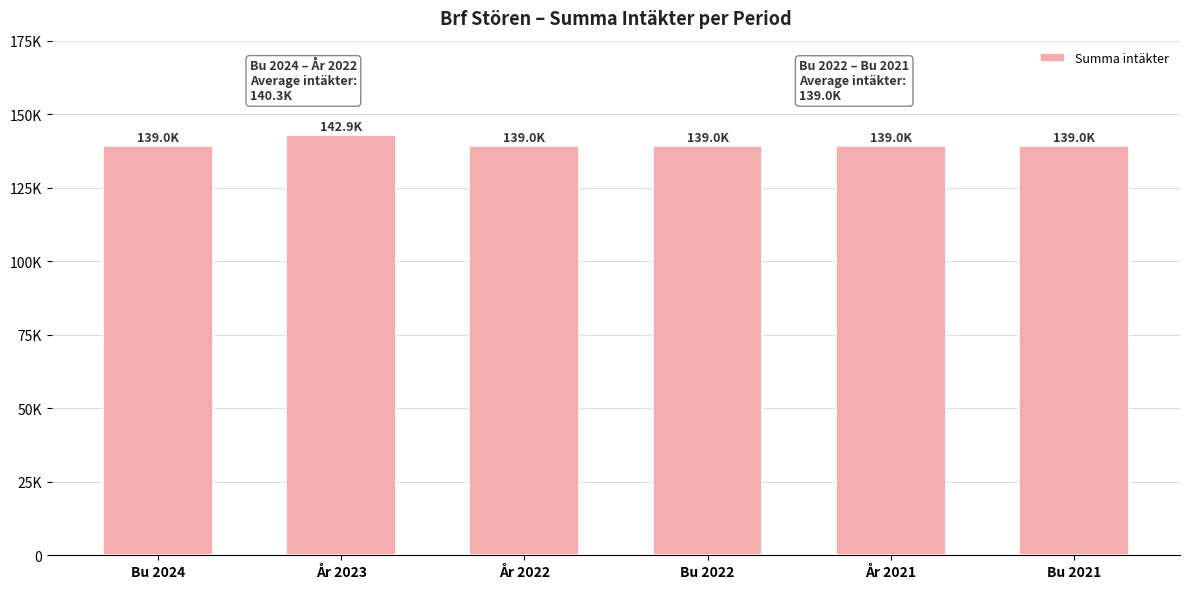

Approximately how many times larger is the value at Bu 2021 compared to År 2023?

1.0